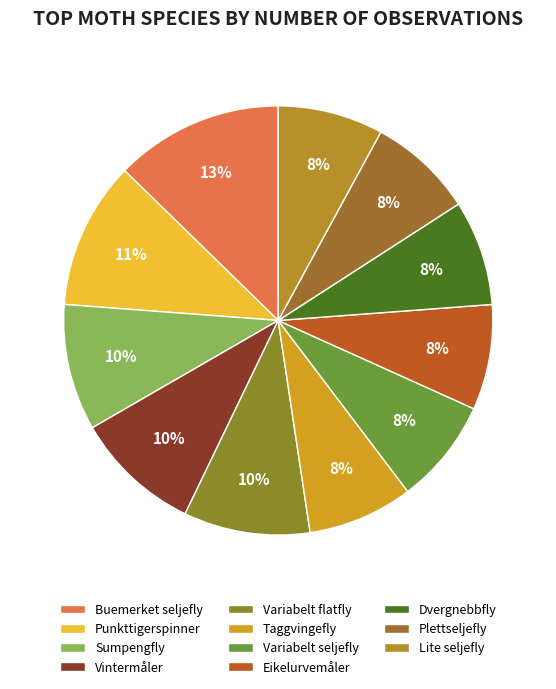

Between Lite seljefly and Plettseljefly, which is larger?

Lite seljefly